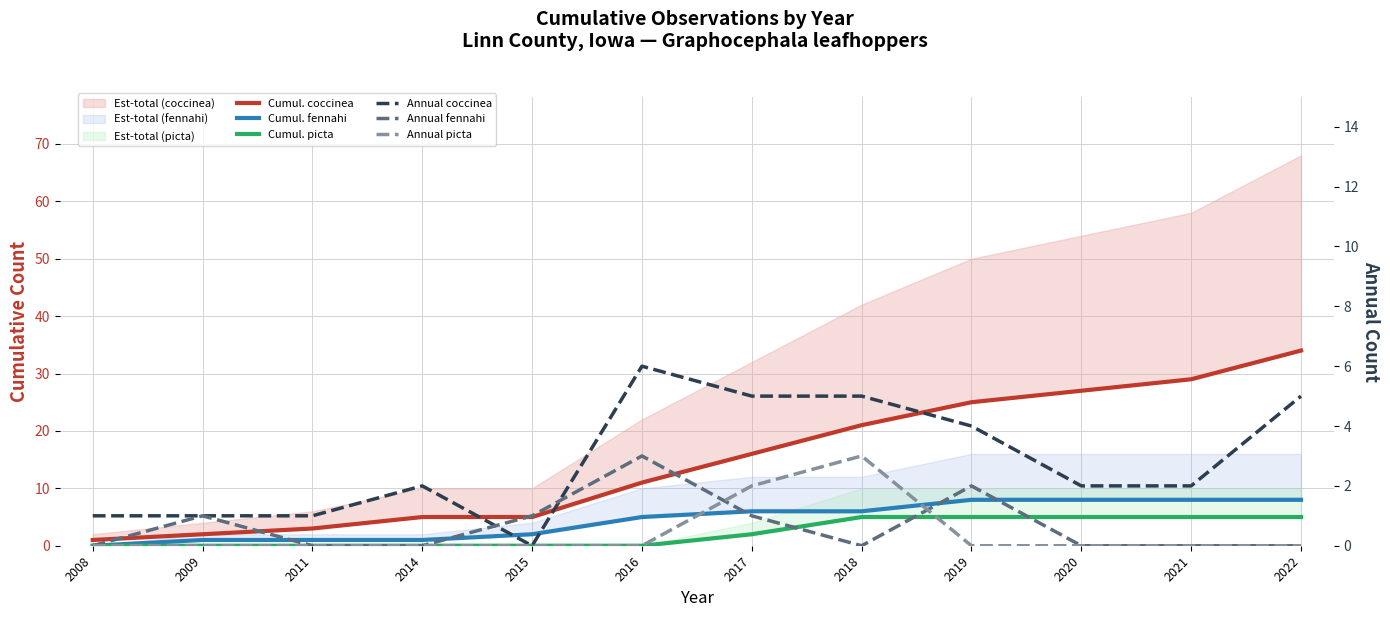

Between 2011 and 2021, which series saw the biggest shift?

Cumul. coccinea